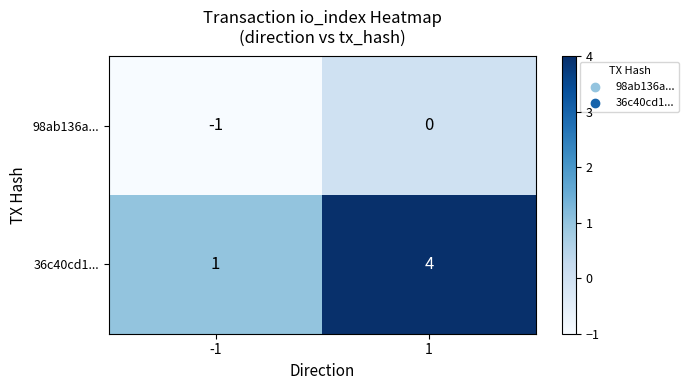

Is it true that 36c40cd1... equals 1 at 1?

False